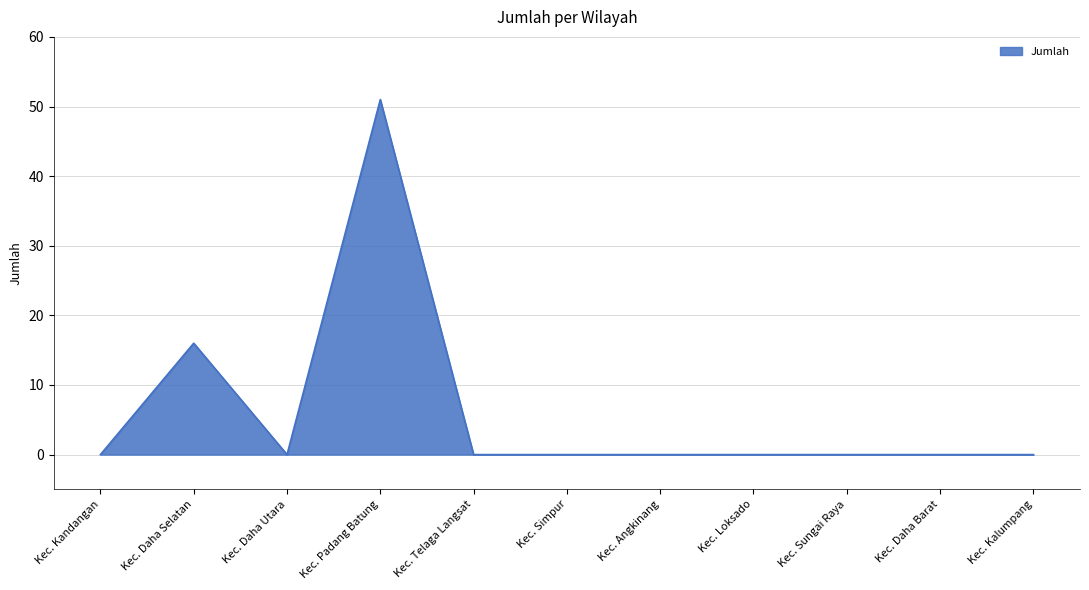

Does the chart have visible grid lines?

Yes